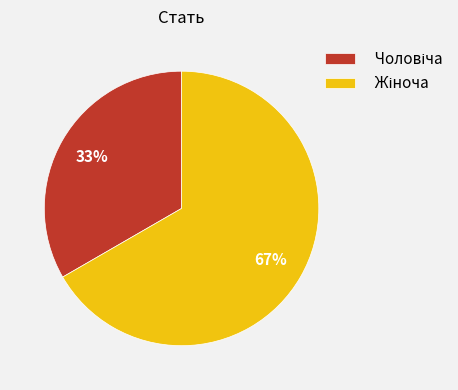

Does any single category account for the majority?

Yes